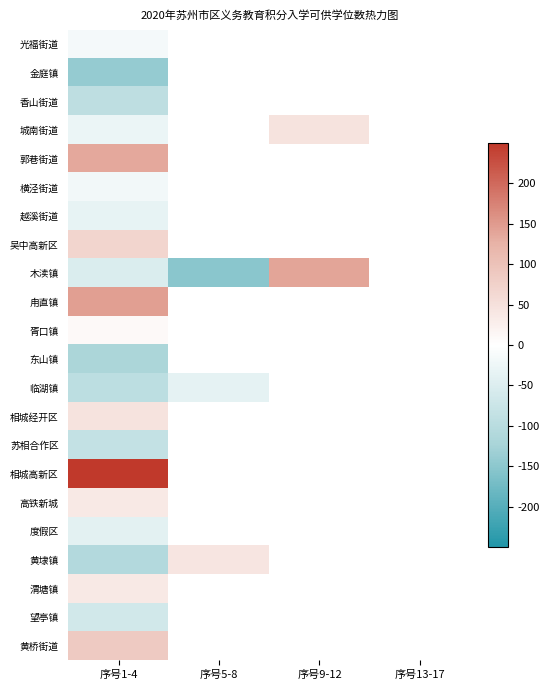

Rank the series by their maximum value, from highest to lowest.

相城高新区, 甪直镇, 木渎镇, 郭巷街道, 黄桥街道, 吴中高新区, 城南街道, 相城经开区, 黄埭镇, 高铁新城, 渭塘镇, 胥口镇, 光福街道, 横泾街道, 越溪街道, 临湖镇, 度假区, 望亭镇, 苏相合作区, 香山街道, 东山镇, 金庭镇